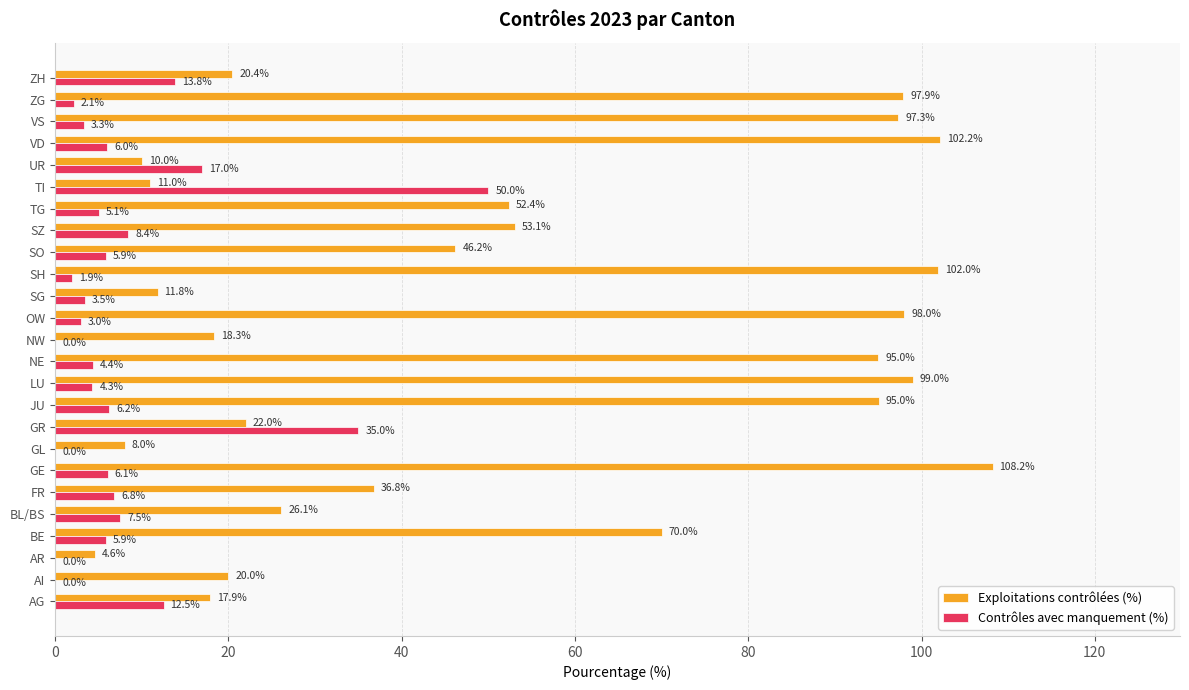

Which series has the largest total across all categories?

Exploitations contrôlées (%)